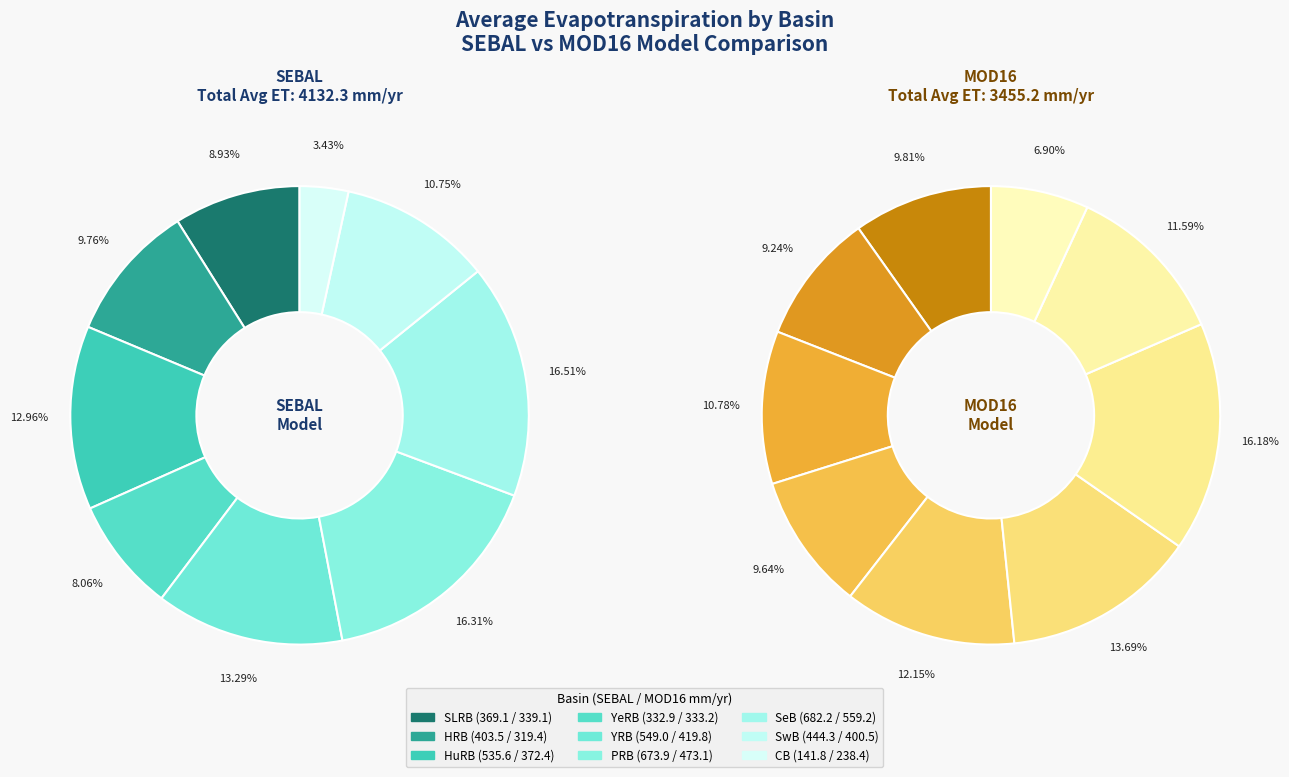

What is the largest slice in the pie chart?

SeB